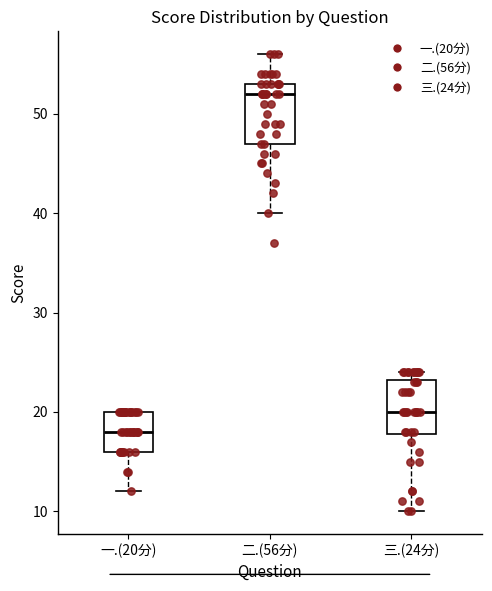

Where is the lower edge of the box for 三.(24分) on the y-axis? The values are not printed on the chart, so give them approximately, as read against the axis.

18